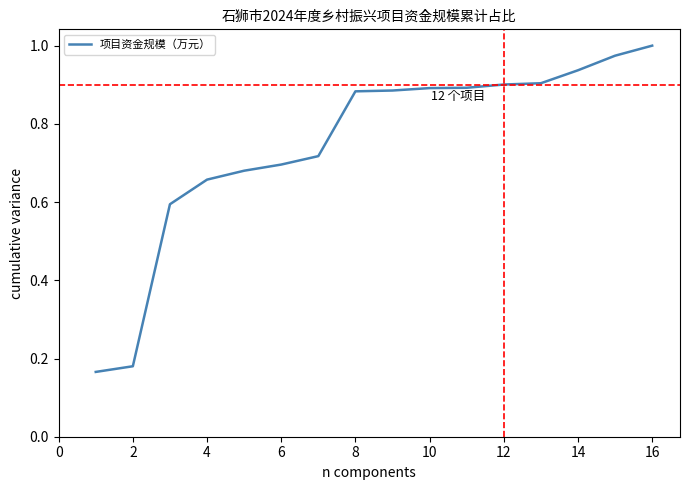

What is the sum of all values?

12.0